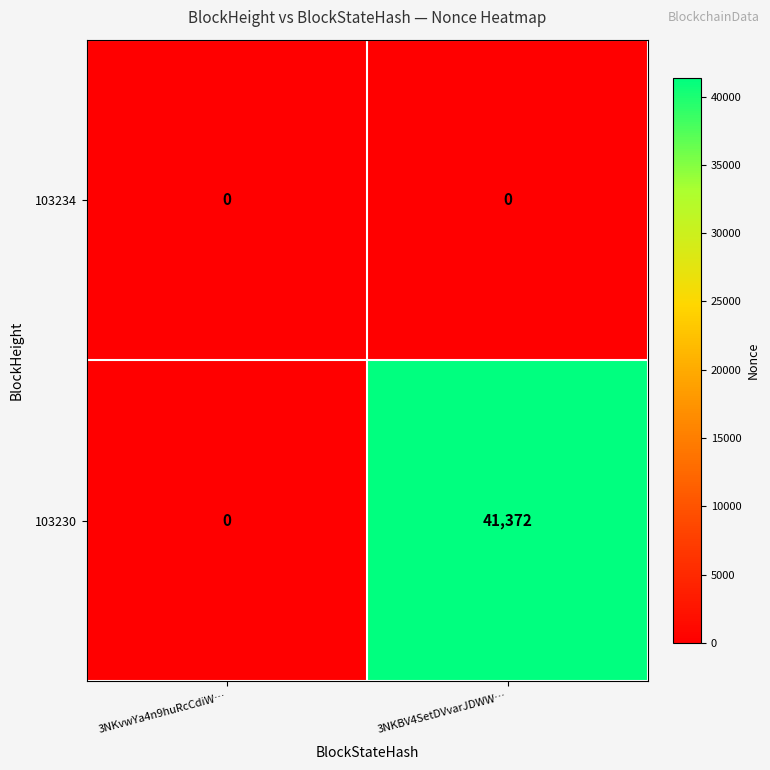

What is the spread (max minus min) of values at 3NKBV4SetDVvarJDWW…?

41372